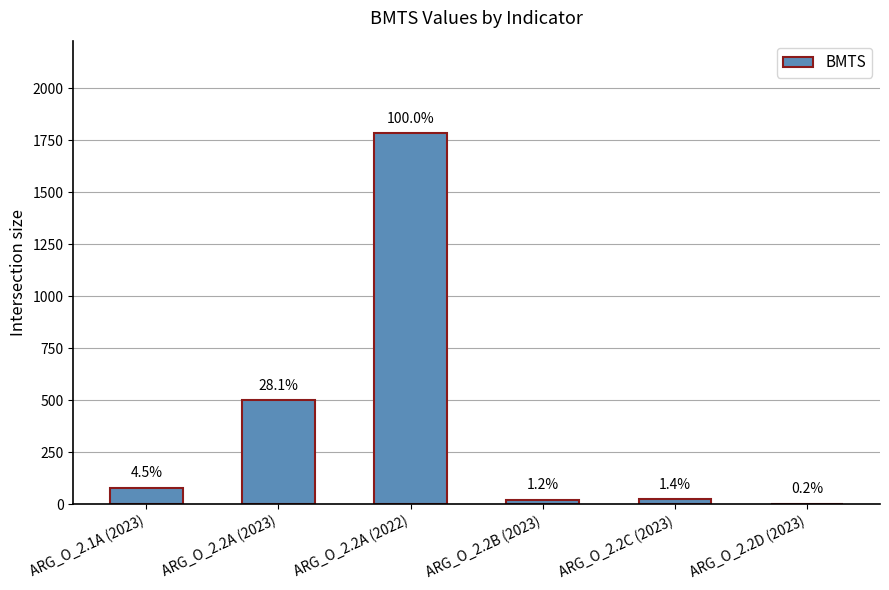

How many data points are above 80?

2